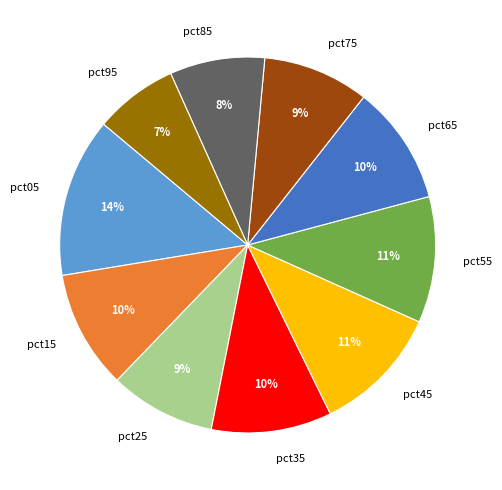

What percentage is the pct25 slice, to the nearest percent?

9%